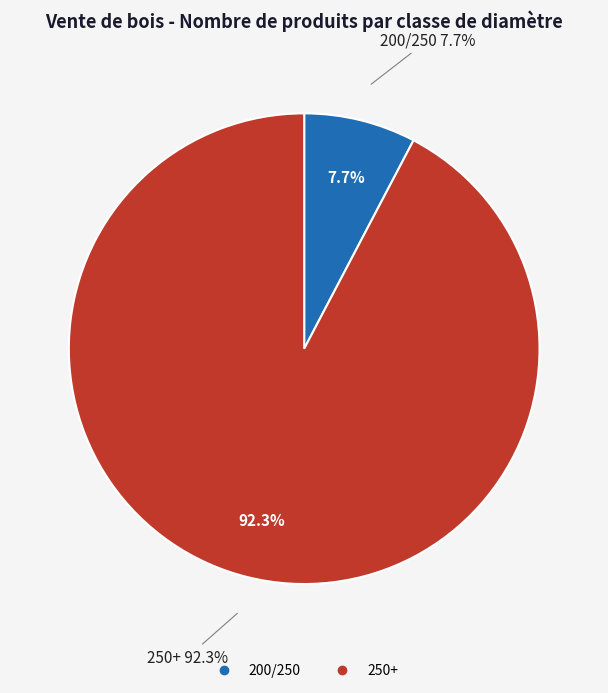

To the nearest percent, what portion does 250+ represent?

92%